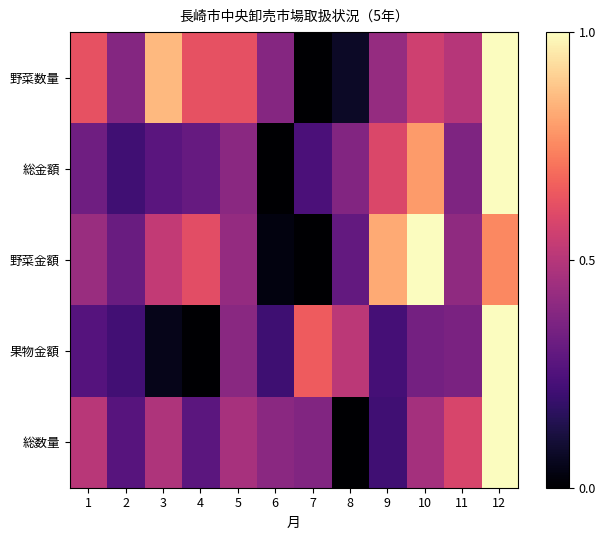

How many categories are shown in the chart?

12